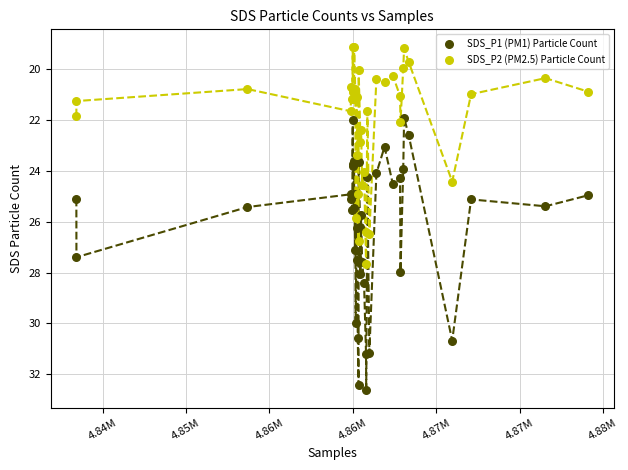

Which series has the largest Y range (max minus min)?

SDS_P1 (PM1) Particle Count